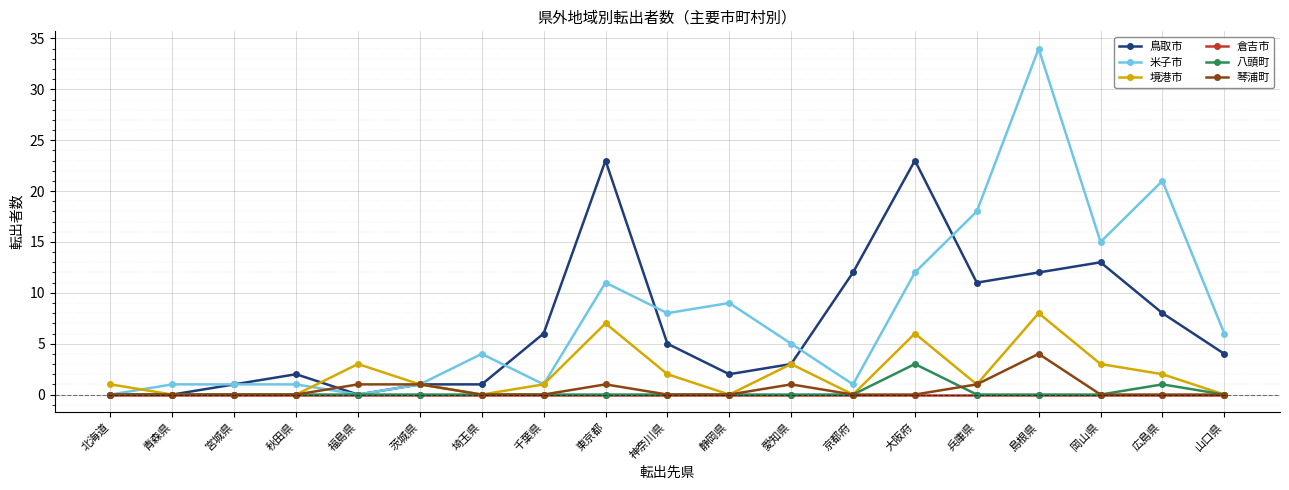

Which series has the largest total across all categories?

米子市